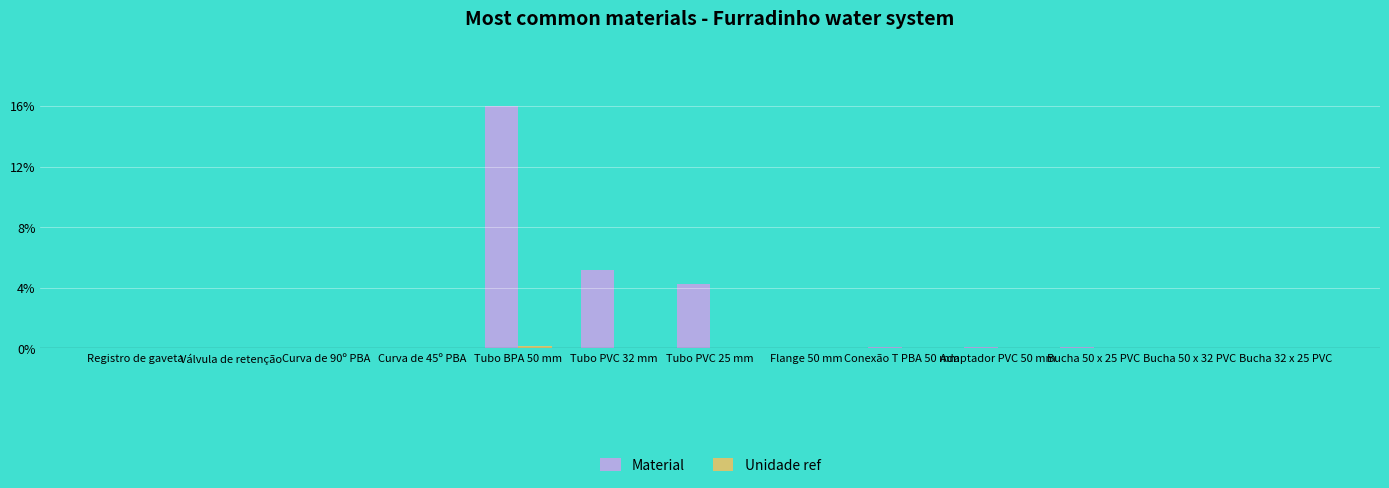

Is it true that Material equals 4.2 at Tubo PVC 25 mm?

True